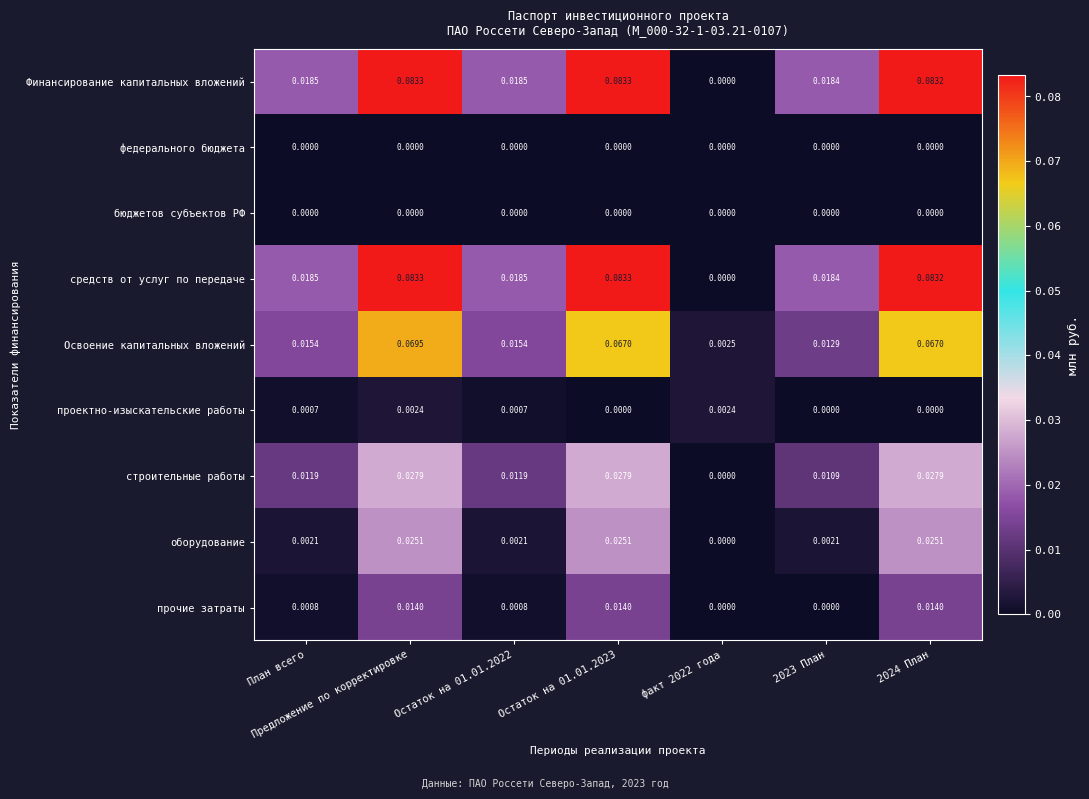

Is the value of прочие затраты at Остаток на 01.01.2022 greater than the value of средств от услуг по передаче at Остаток на 01.01.2022?

No